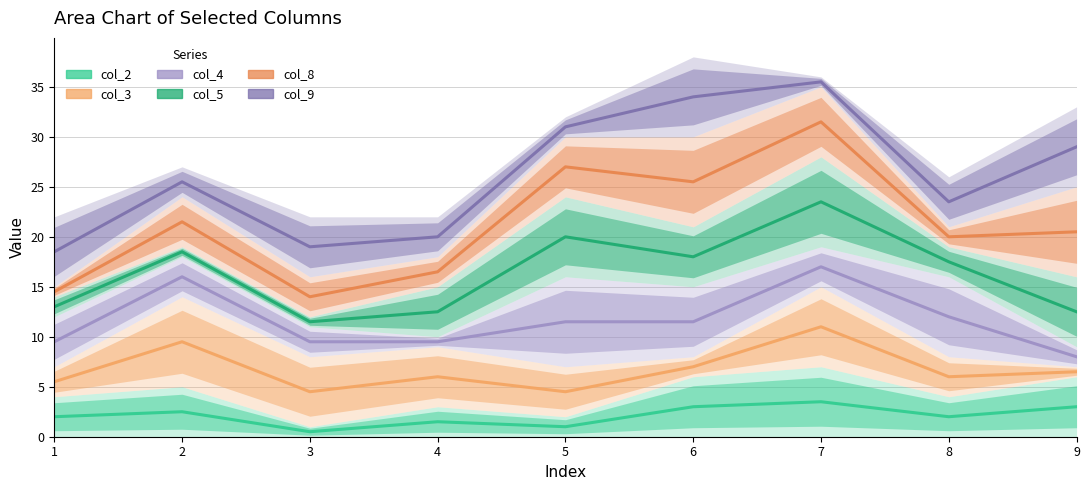

What is the value of the col_9 point at the 1st from the left?

18.5